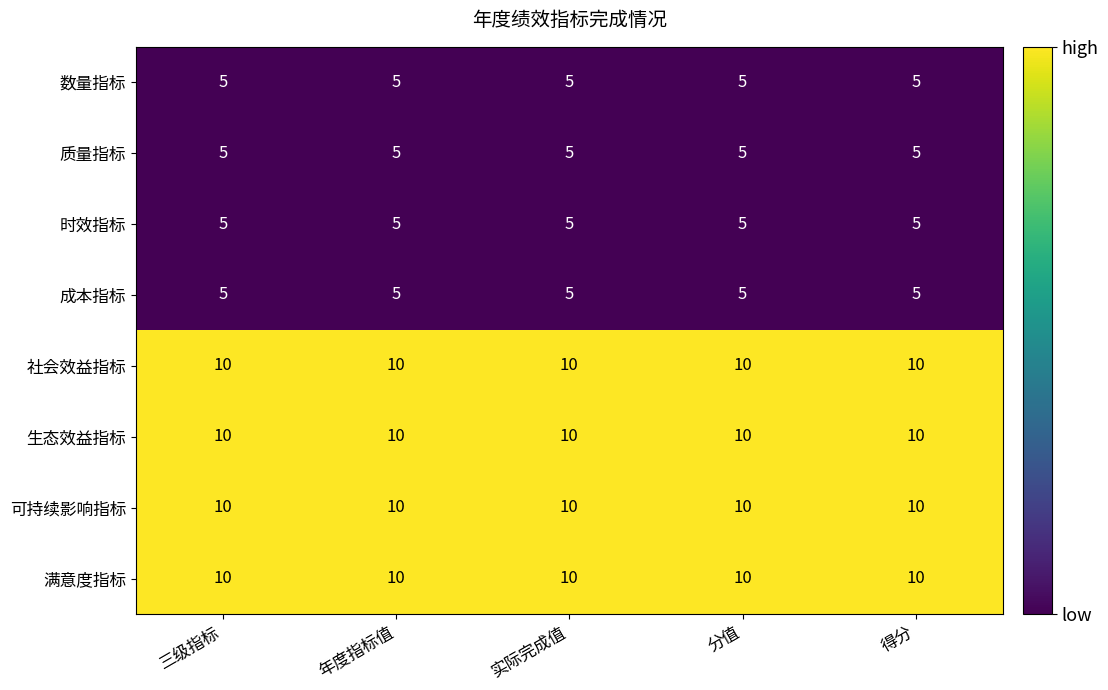

At how many categories does at least one series exceed 5?

5